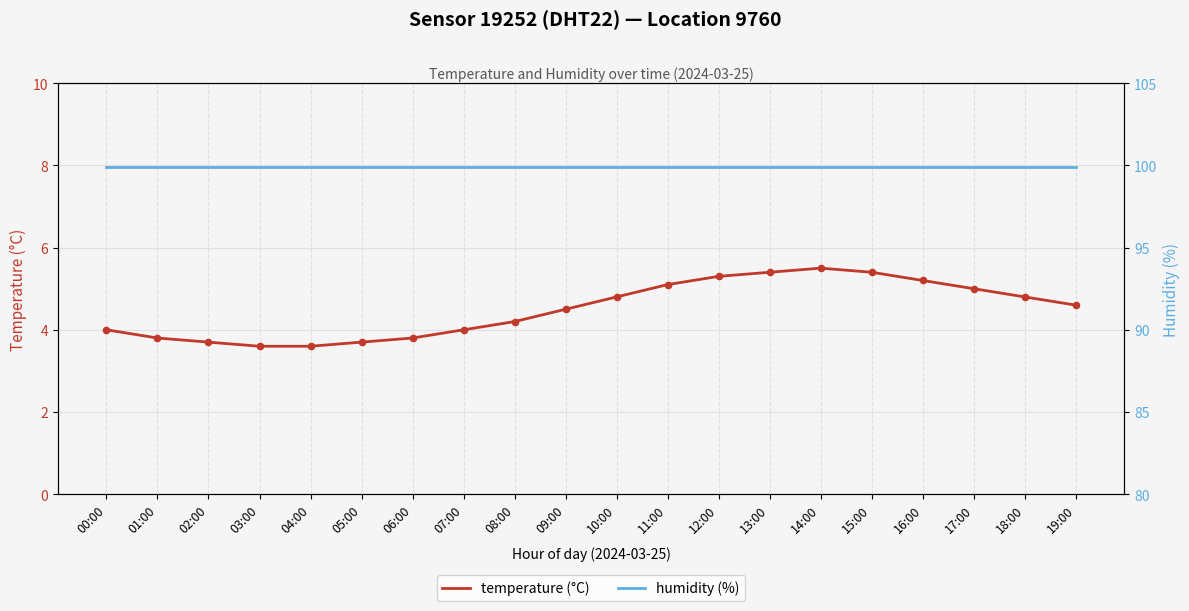

What is the total value across all series at 10:00?

104.7